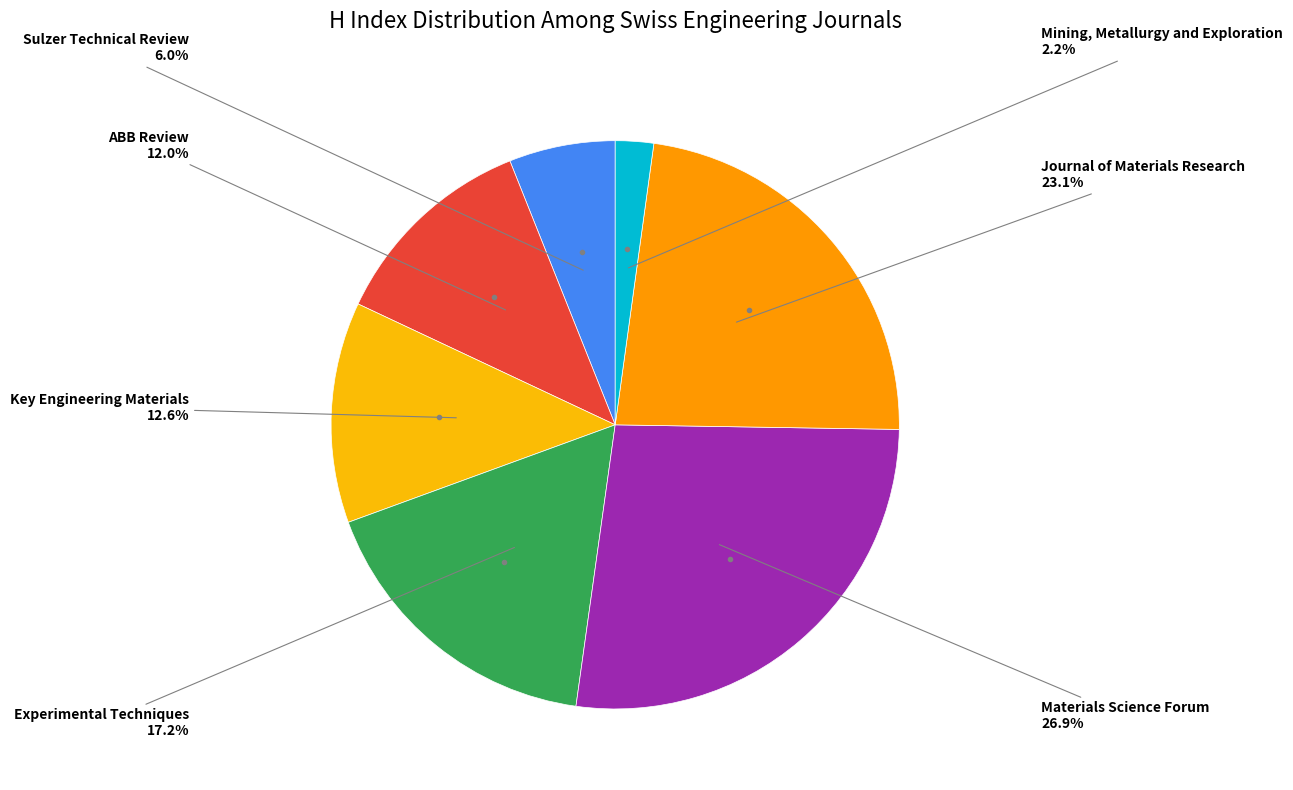

Count the number of slices in the pie.

7